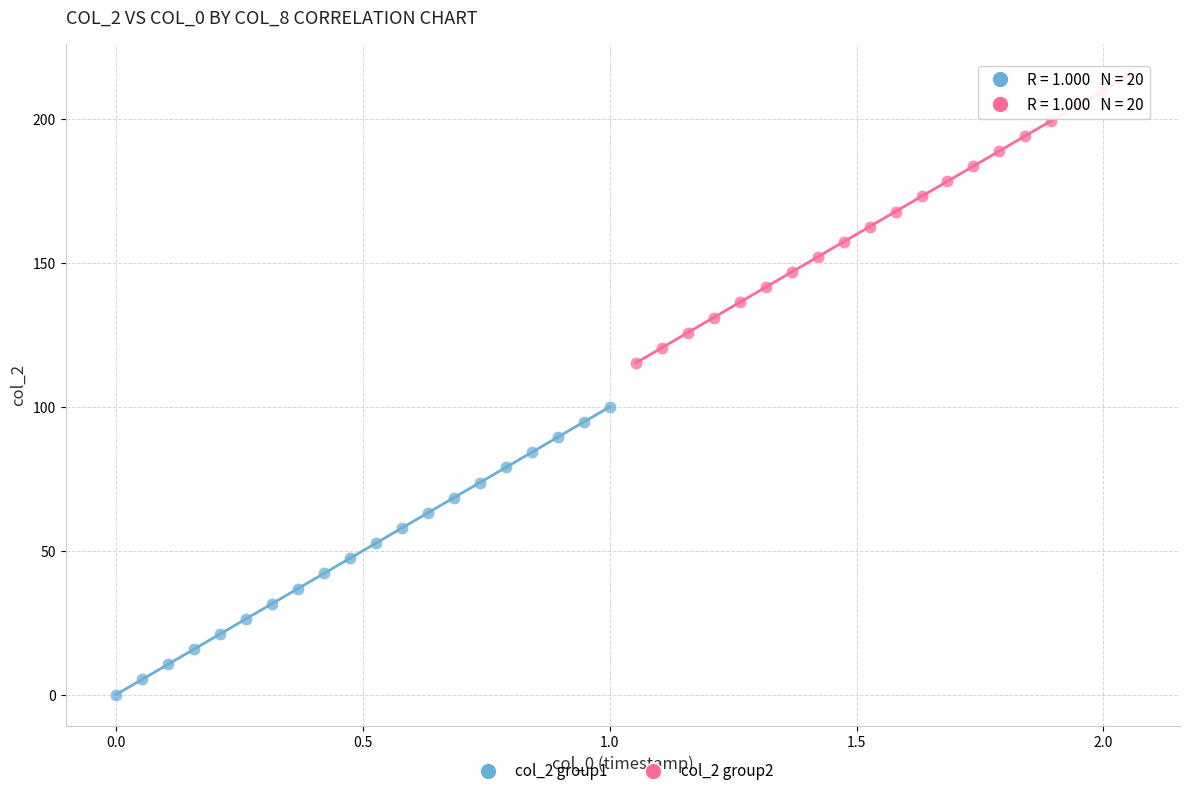

Which series contains the highest Y value?

col_2 group2